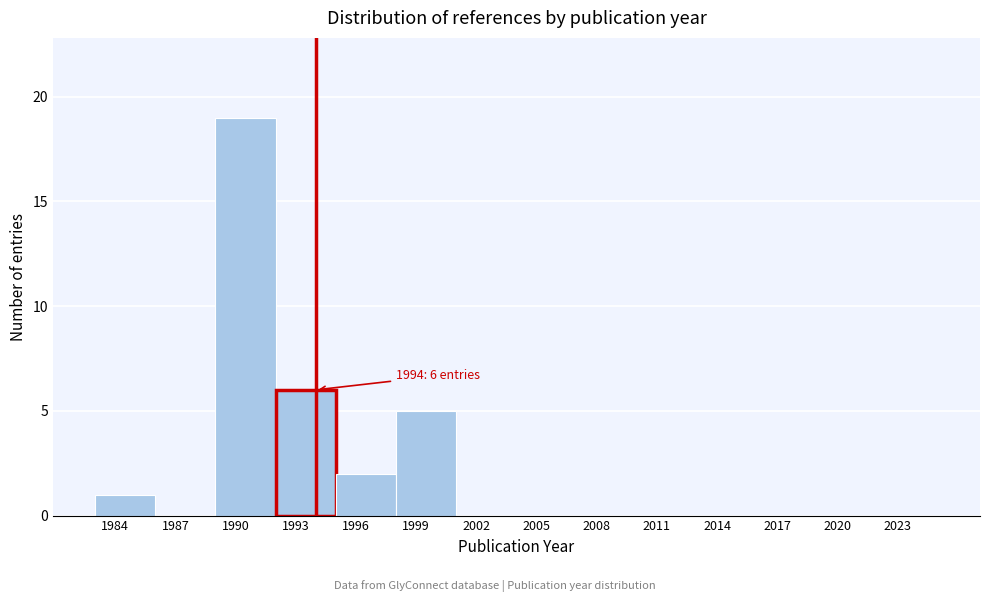

Which range on the x-axis has the tallest bar?

1989 to 1992